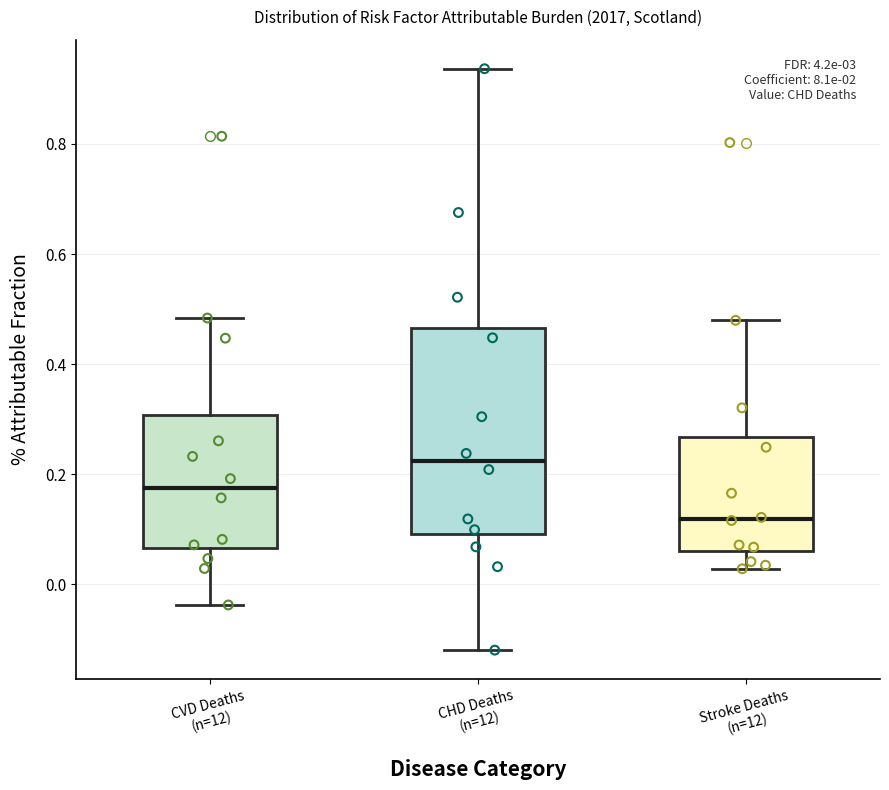

Which box's median line is the highest?

CHD Deaths (n=12)